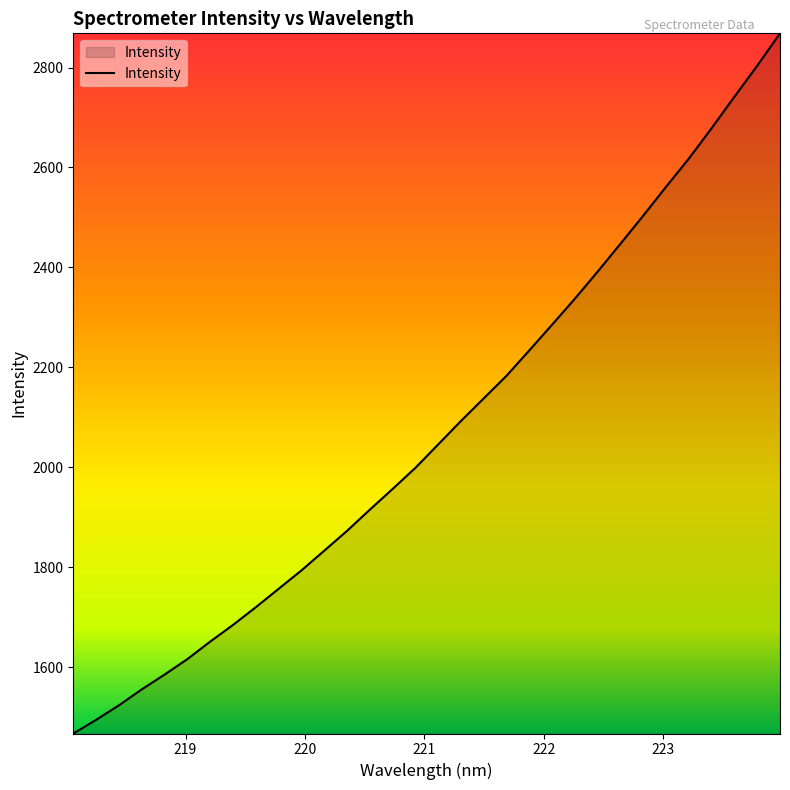

True or false: the data has more than 2 interior local peaks.

False